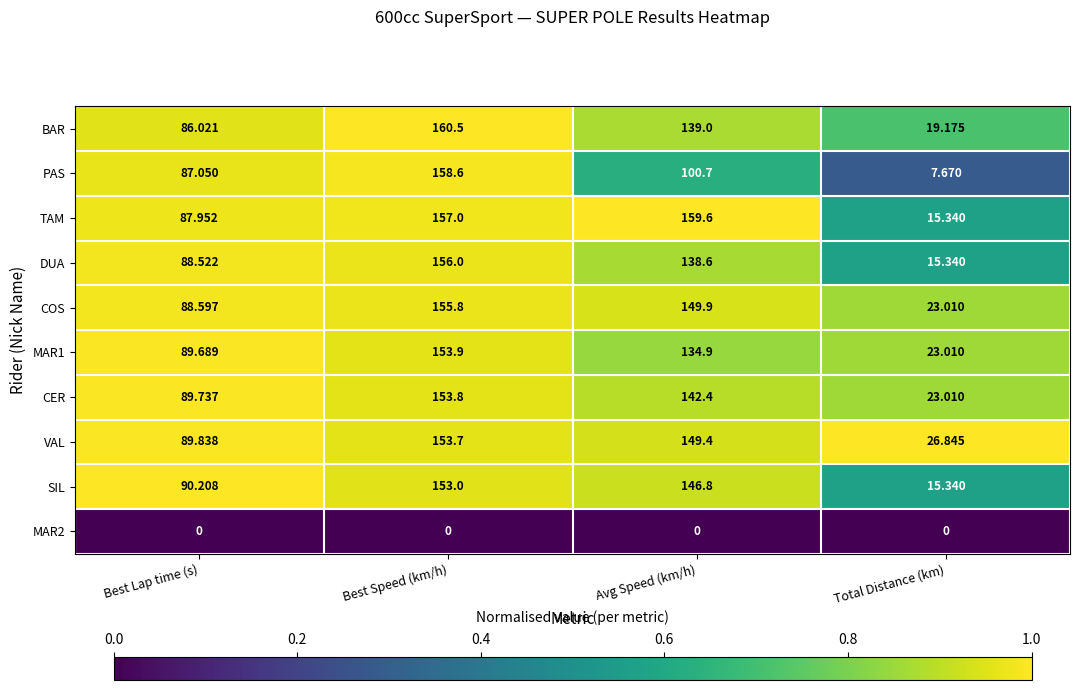

Which series changed the most between Avg Speed (km/h) and Total Distance (km)?

TAM